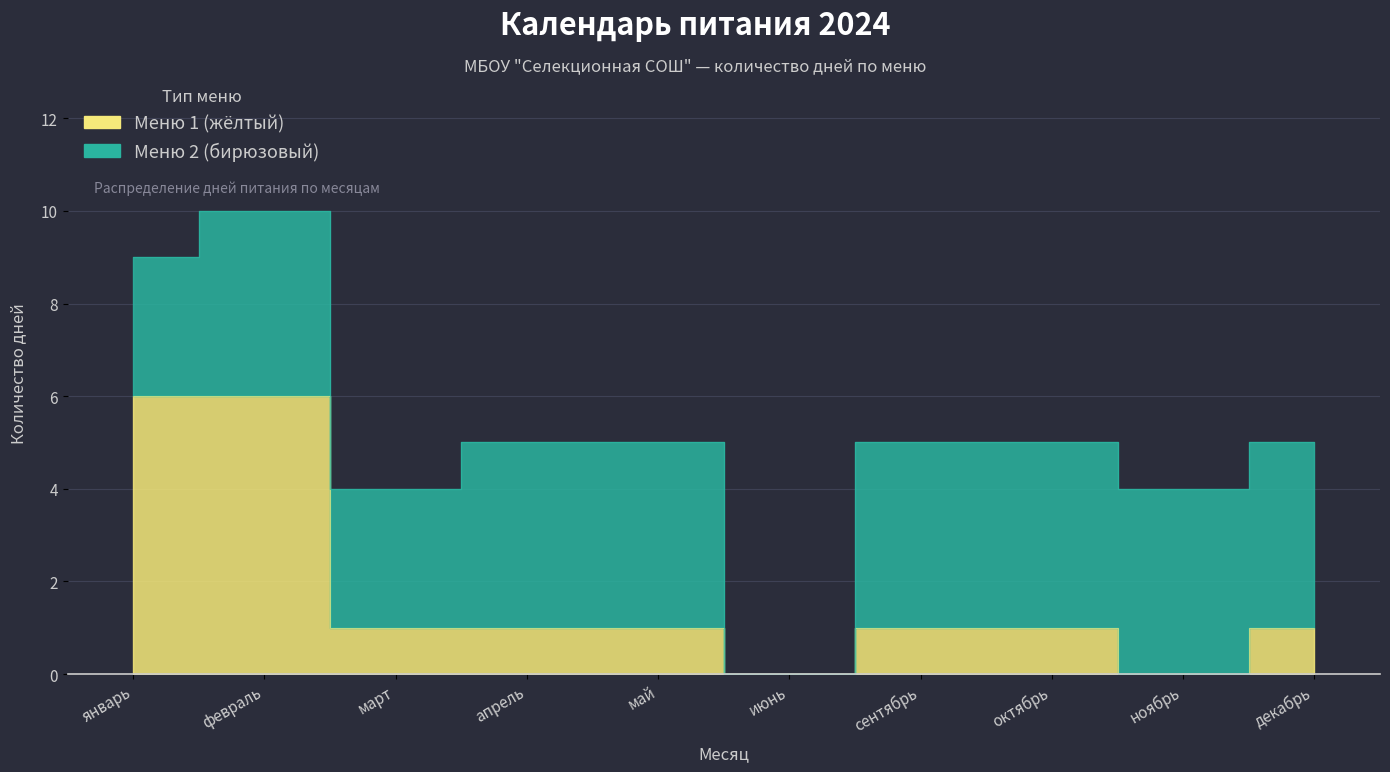

Reading left to right, list all the values displayed in this chart.

январь=6	февраль=6	март=1	апрель=1	май=1	июнь=0	сентябрь=1	октябрь=1	ноябрь=0	декабрь=1